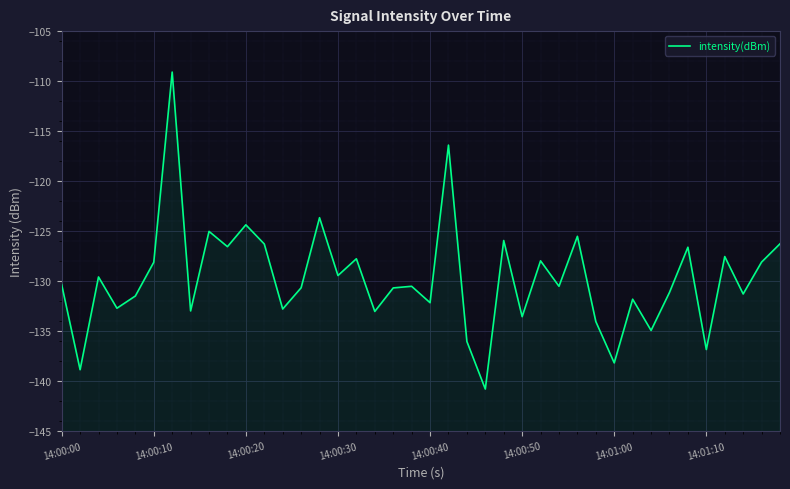

Reading right to left, what are all the values shown in this chart?

-126.3	-128.1	-131.3	-127.5	-136.8	-126.6	-131.1	-134.9	-131.8	-138.2	-134.0	-125.5	-130.5	-128.0	-133.6	-125.9	-140.8	-136.0	-116.4	-132.2	-130.5	-130.7	-133.0	-127.8	-129.4	-123.7	-130.7	-132.8	-126.3	-124.4	-126.6	-125.0	-133.0	-109.1	-128.1	-131.5	-132.7	-129.6	-138.9	-130.4